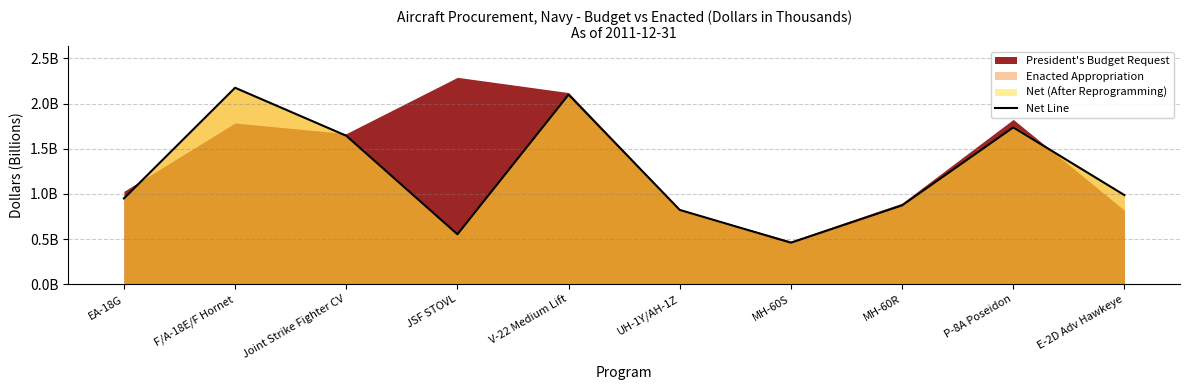

The chart shows a value of 2.5 at Joint Strike Fighter CV. True or false?

False